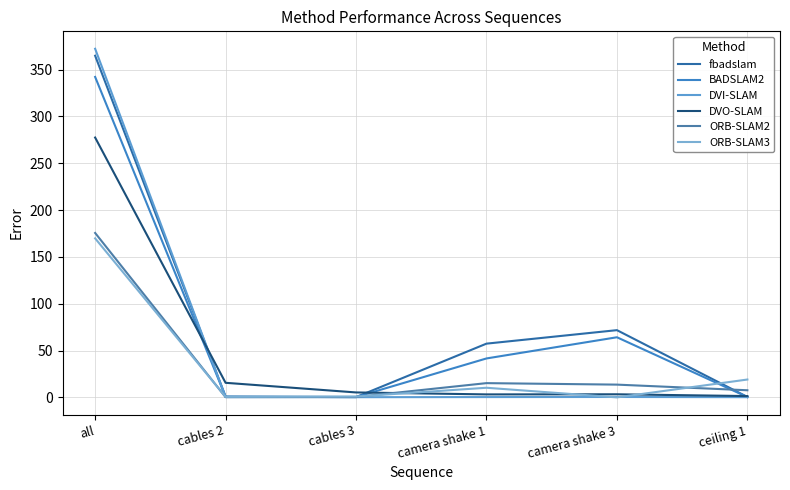

How many interior local valleys does the BADSLAM2 series have?

1